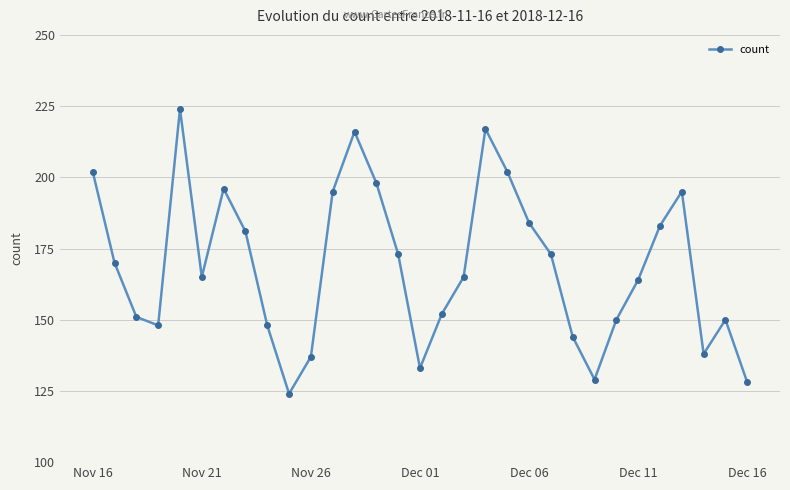

Count the number of categories in the chart.

31